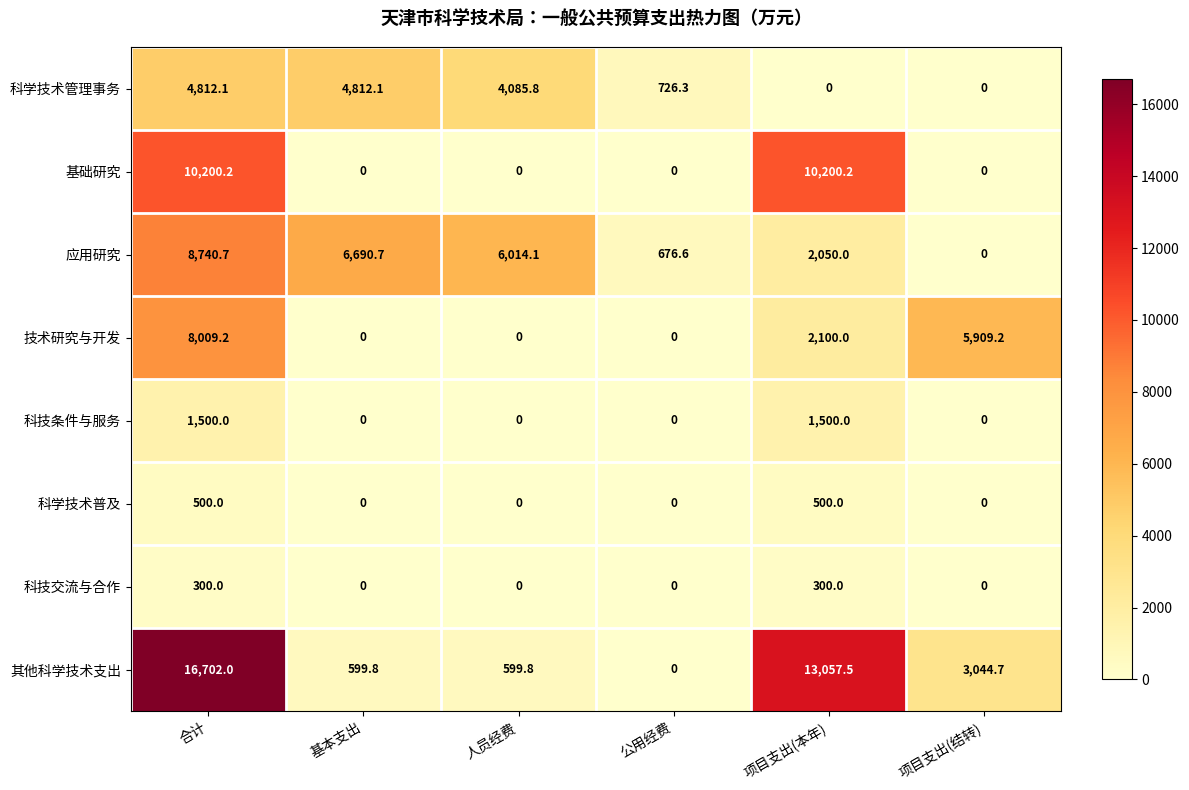

Which series has the widest spread of values?

其他科学技术支出